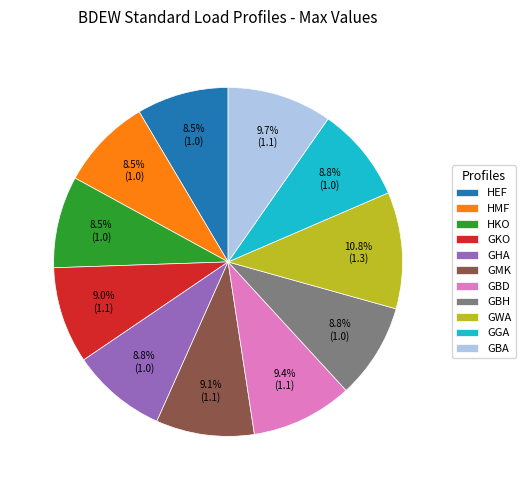

Is the sum of GGA and GHA greater than half?

No